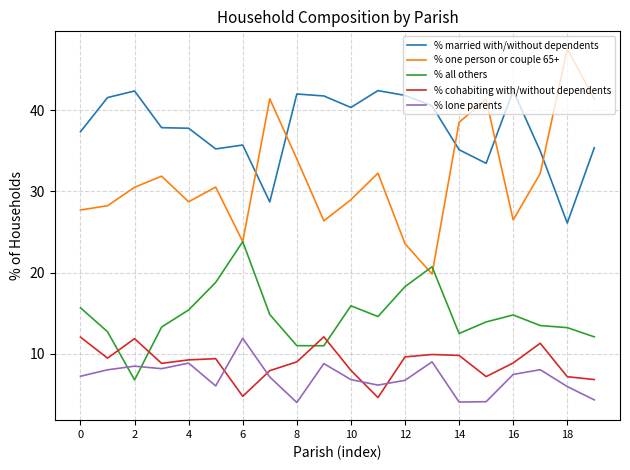

Which series has the widest spread of values?

% one person or couple 65+